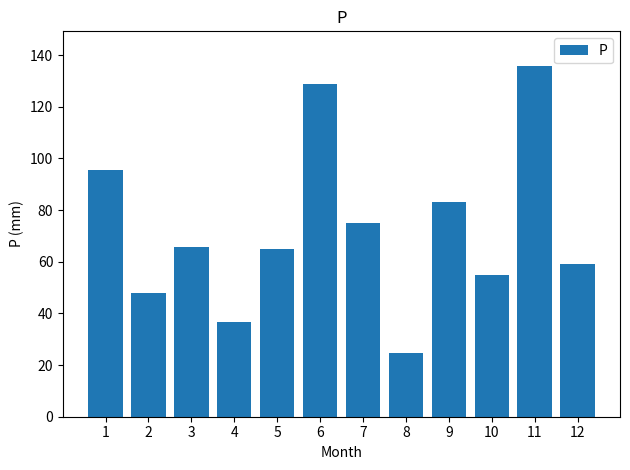

What is the maximum value shown in the chart?

135.6